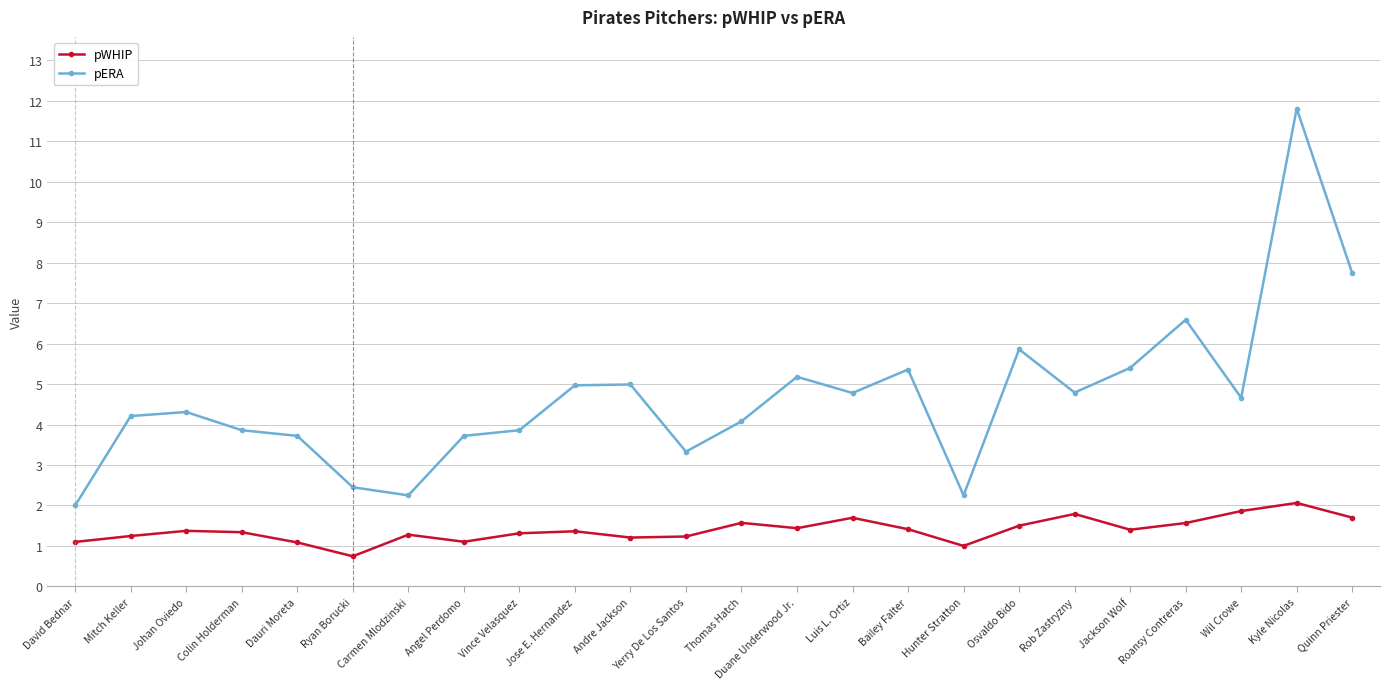

Is the value of pWHIP at Angel Perdomo greater than the value of pERA at Luis L. Ortiz?

No